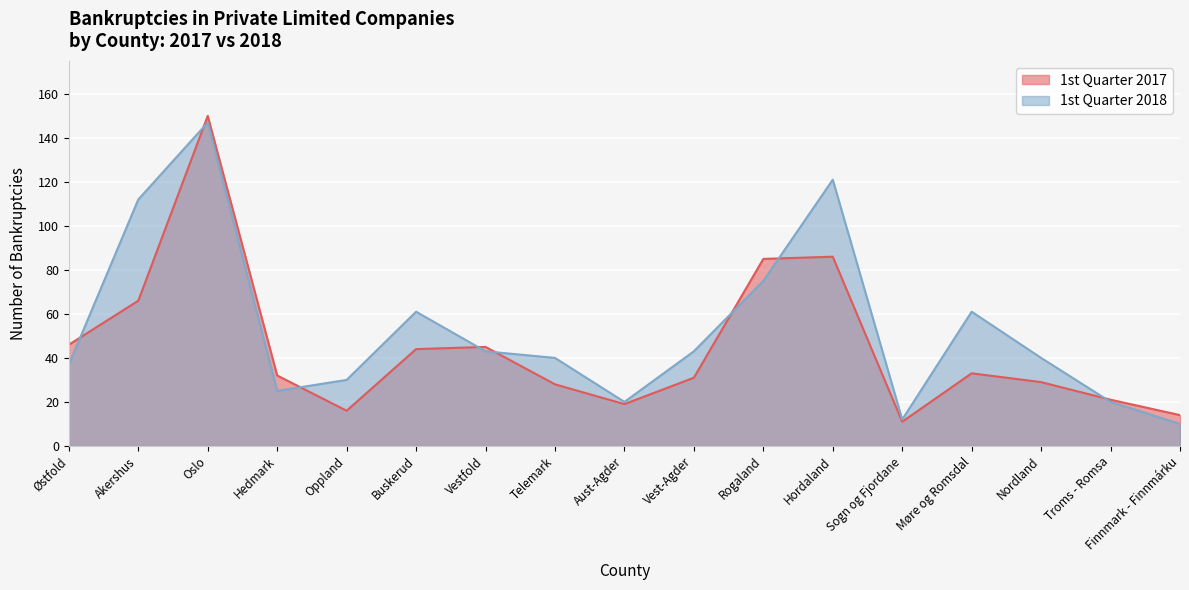

How many intersections are there between 2018 Total and 2017 Total?

8